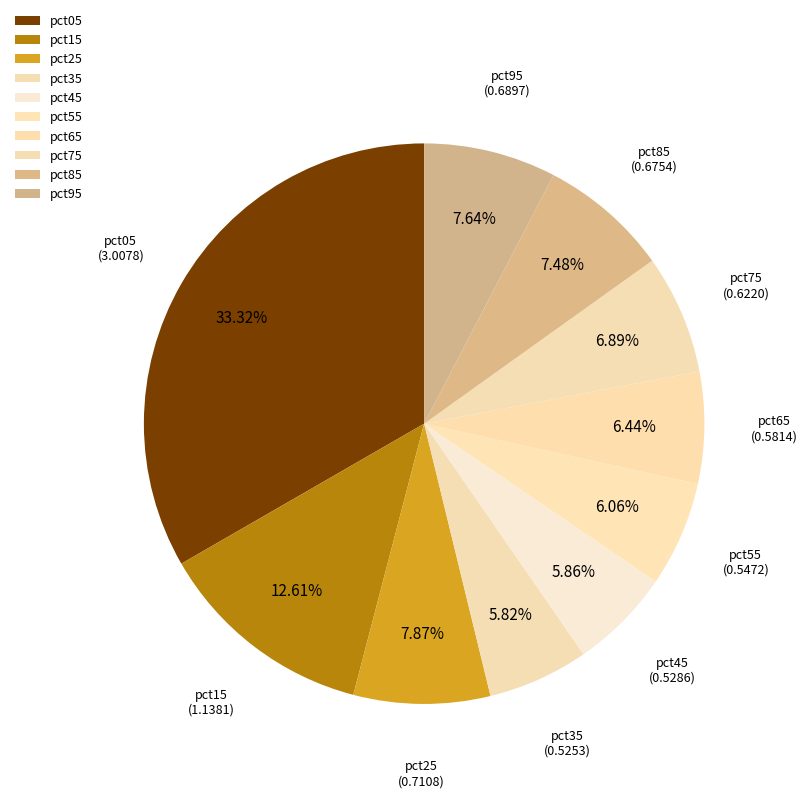

Do pct55 and pct35 together represent more than half of the pie?

No